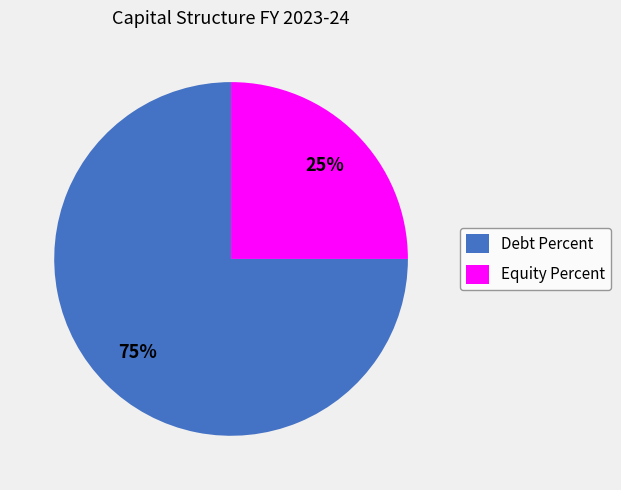

To the nearest percent, what is the combined percentage of Debt Percent and Equity Percent?

100%